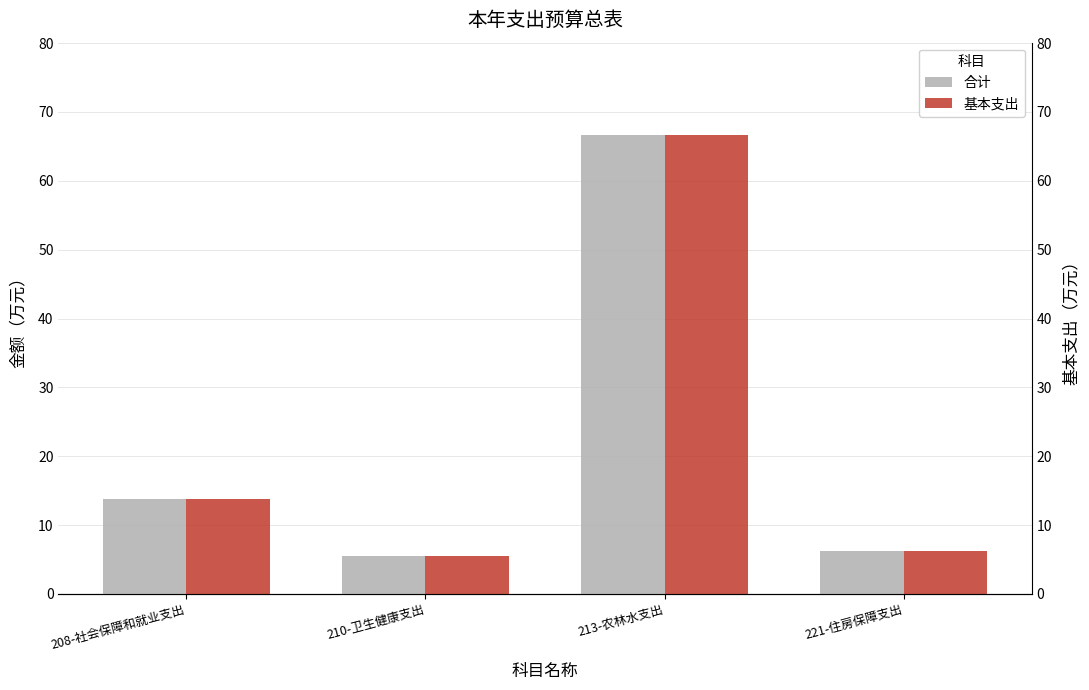

How many bars are there in each group?

2